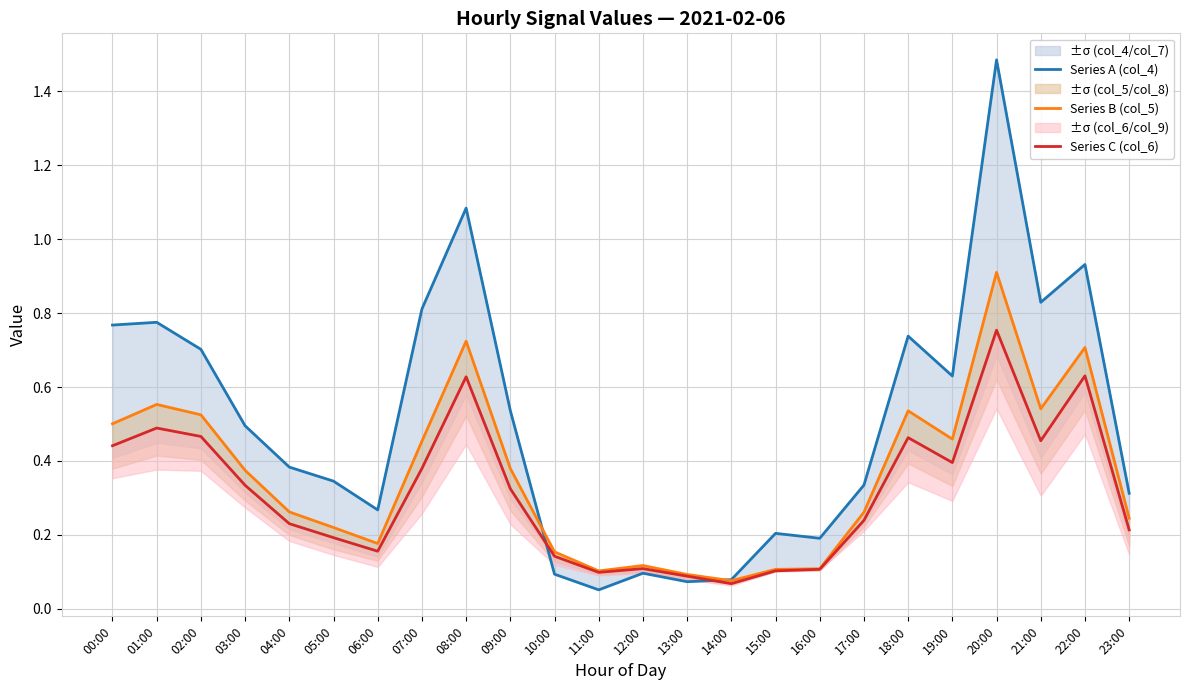

Reading left to right, list all the values displayed in this chart.

Series A (col_4): 00:00=0.8	01:00=0.8	02:00=0.7	03:00=0.5	04:00=0.4	05:00=0.3	06:00=0.3	07:00=0.8	08:00=1.1	09:00=0.5	10:00=0.1	11:00=0.1	12:00=0.1	13:00=0.1	14:00=0.1	15:00=0.2	16:00=0.2	17:00=0.3	18:00=0.7	19:00=0.6	20:00=1.5	21:00=0.8	22:00=0.9	23:00=0.3
Series B (col_5): 00:00=0.5	01:00=0.6	02:00=0.5	03:00=0.4	04:00=0.3	05:00=0.2	06:00=0.2	07:00=0.5	08:00=0.7	09:00=0.4	10:00=0.2	11:00=0.1	12:00=0.1	13:00=0.1	14:00=0.1	15:00=0.1	16:00=0.1	17:00=0.3	18:00=0.5	19:00=0.5	20:00=0.9	21:00=0.5	22:00=0.7	23:00=0.2
Series C (col_6): 00:00=0.4	01:00=0.5	02:00=0.5	03:00=0.3	04:00=0.2	05:00=0.2	06:00=0.2	07:00=0.4	08:00=0.6	09:00=0.3	10:00=0.1	11:00=0.1	12:00=0.1	13:00=0.1	14:00=0.1	15:00=0.1	16:00=0.1	17:00=0.2	18:00=0.5	19:00=0.4	20:00=0.8	21:00=0.5	22:00=0.6	23:00=0.2